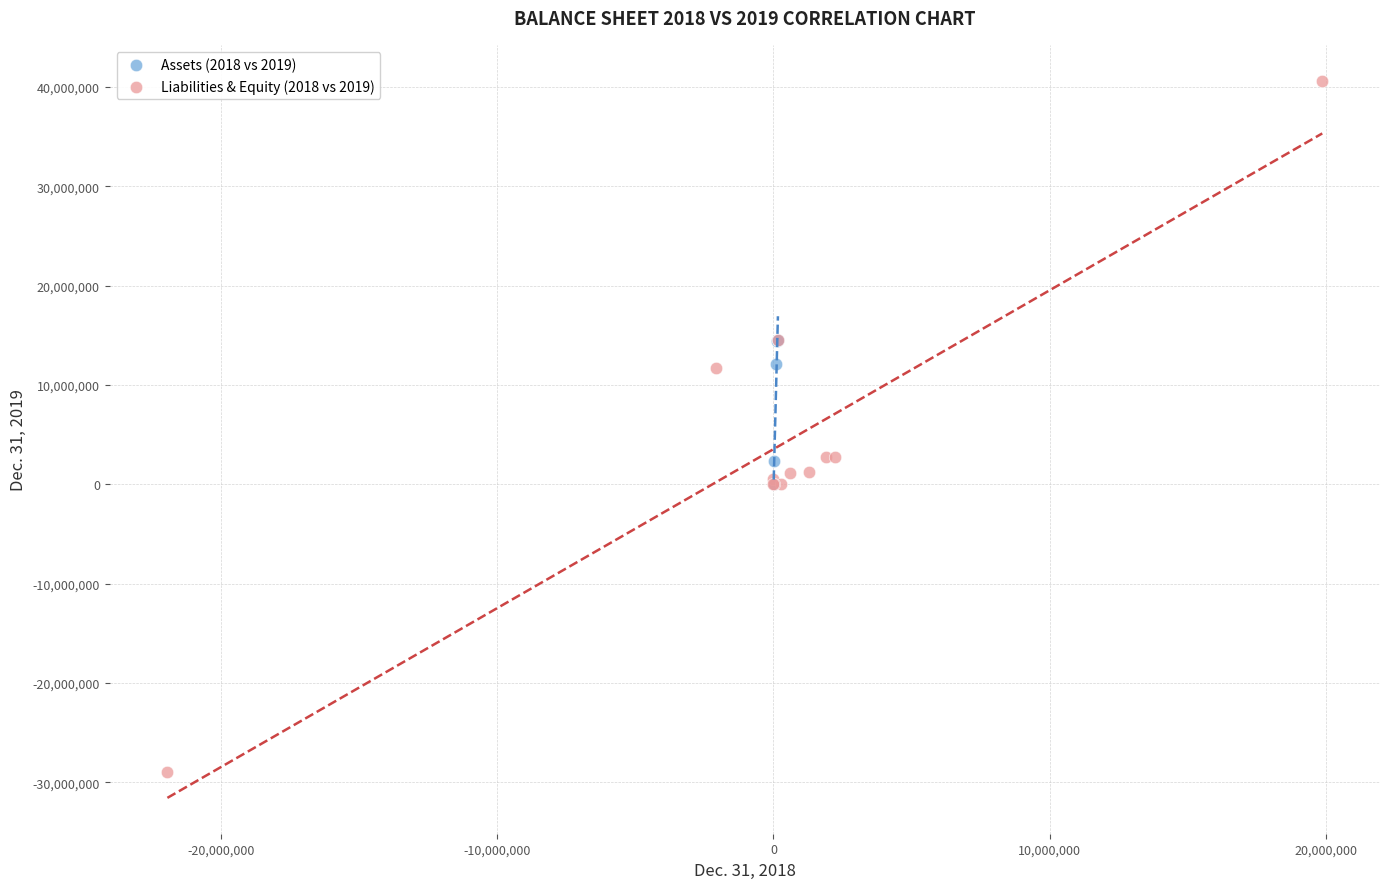

Which series reaches the minimum Y coordinate?

Liabilities & Equity (2018 vs 2019)